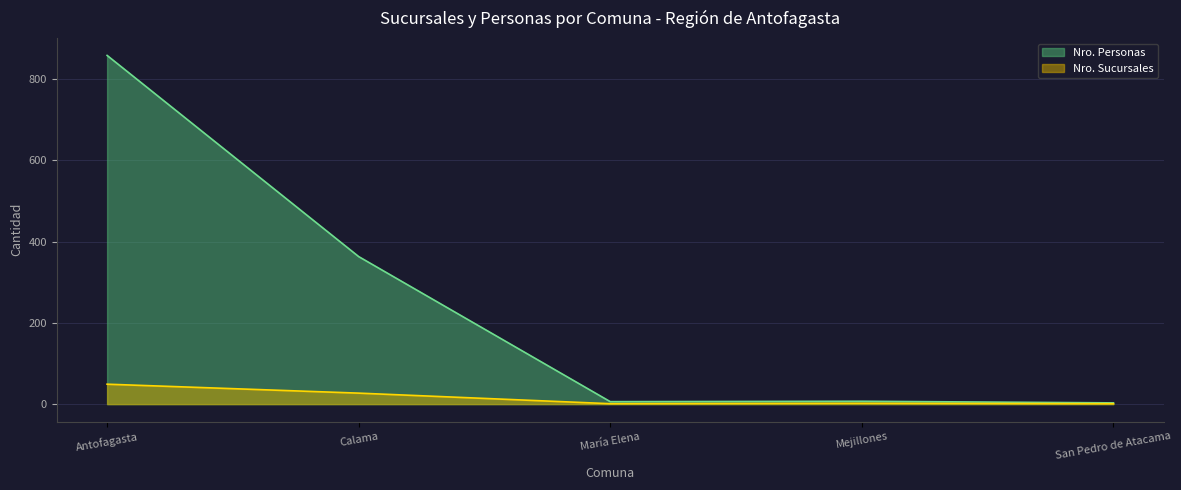

List the series in order of their peak value, highest first.

Nro. Personas, Nro. Sucursales